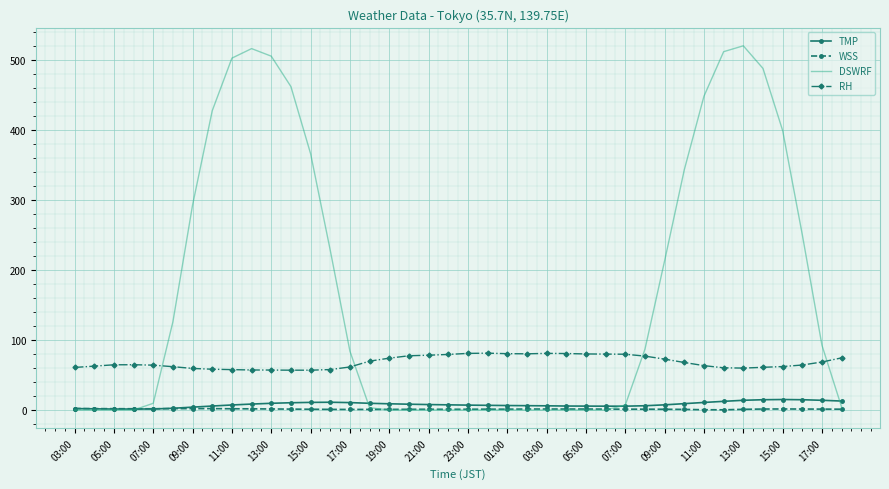

Which series has the widest spread of values?

DSWRF